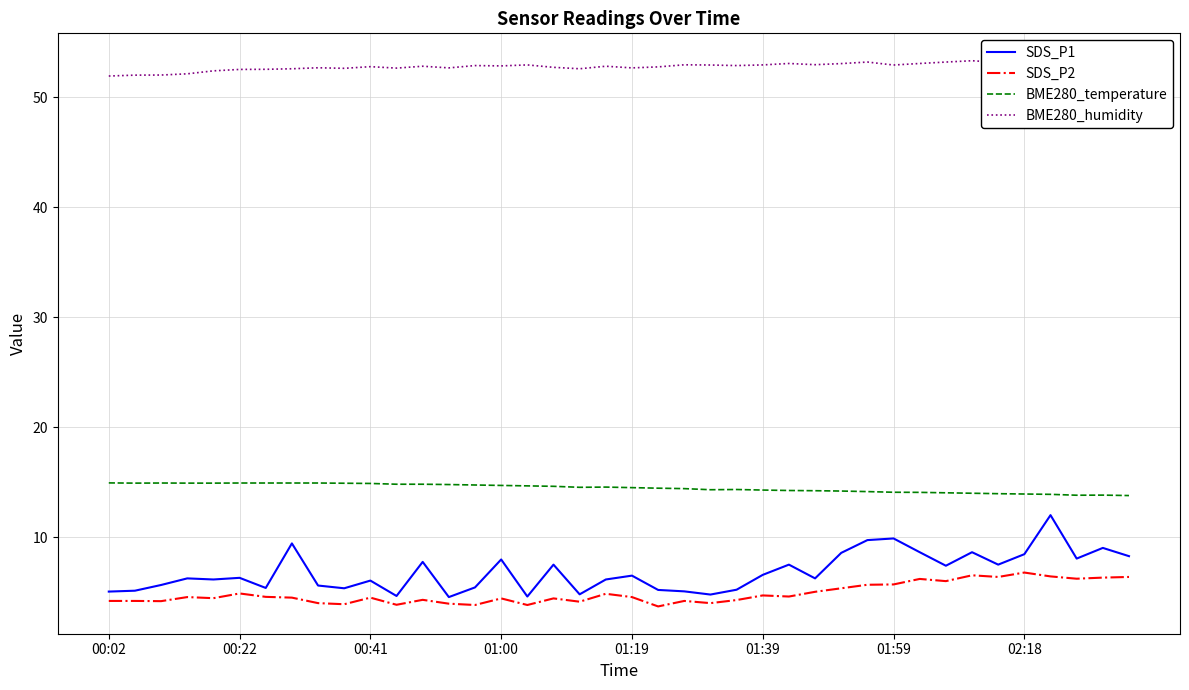

True or false: SDS_P2 and BME280_temperature cross at least once.

False